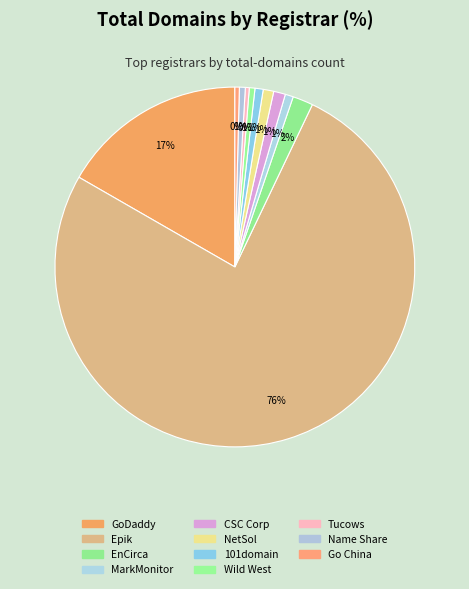

Rank the categories by value from highest to lowest.

Epik, Inc., GoDaddy.com, LLC, EnCirca, Inc., CSC Corporate Domains, Inc., Network Solutions, LLC, 101domain GRS Limited, MarkMonitor Inc., Name Share, Inc., Wild West Domains, LLC, Go China Domains, LLC, Tucows Domains Inc.